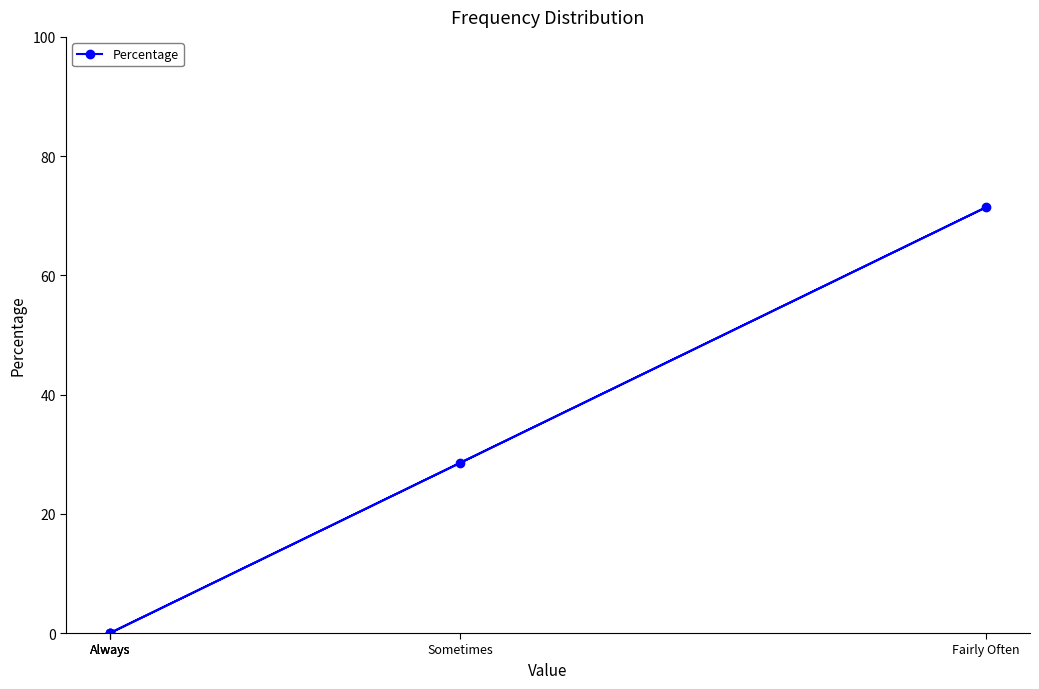

Which has a higher value, Sometimes or Always?

Sometimes